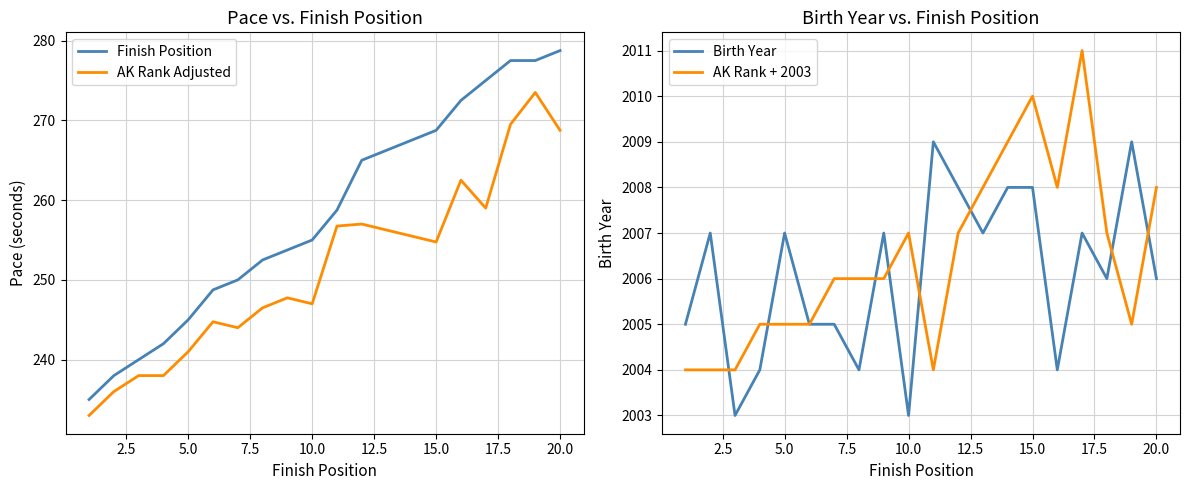

What is the minimum value for AK Rank Adjusted?

233.0